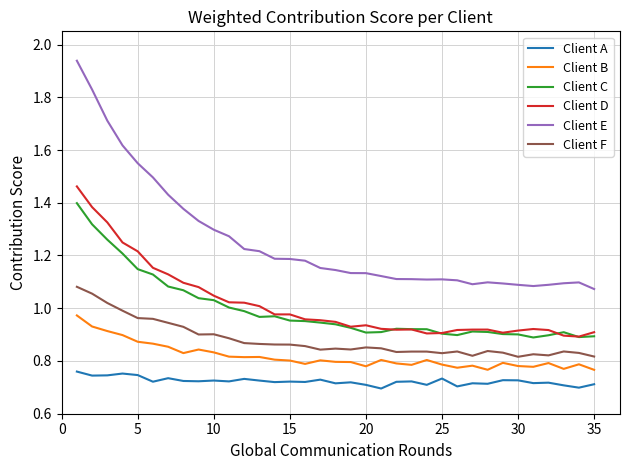

In Client B, how many points are higher than both neighbors (excluding endpoints)?

9